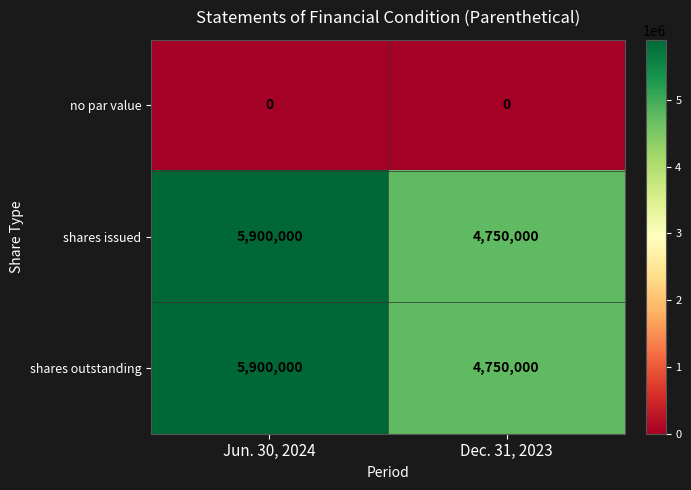

Reading left to right, what are all the values shown in this chart?

no par value: 0	0
shares issued: 5900000	4750000
shares outstanding: 5900000	4750000